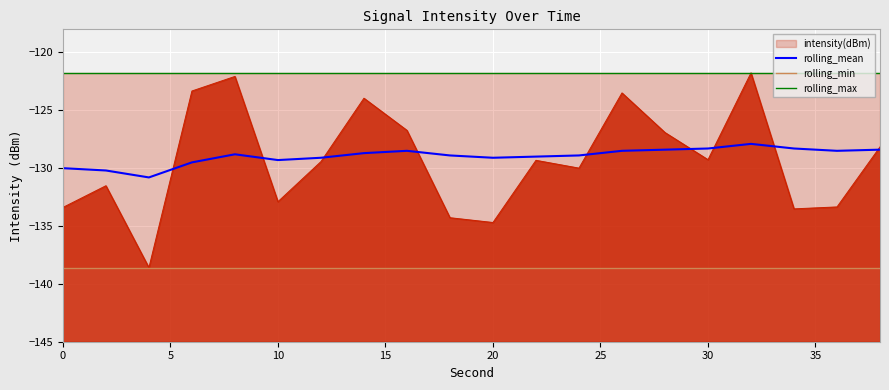

What is the highest value of the rolling_mean series?

-127.9